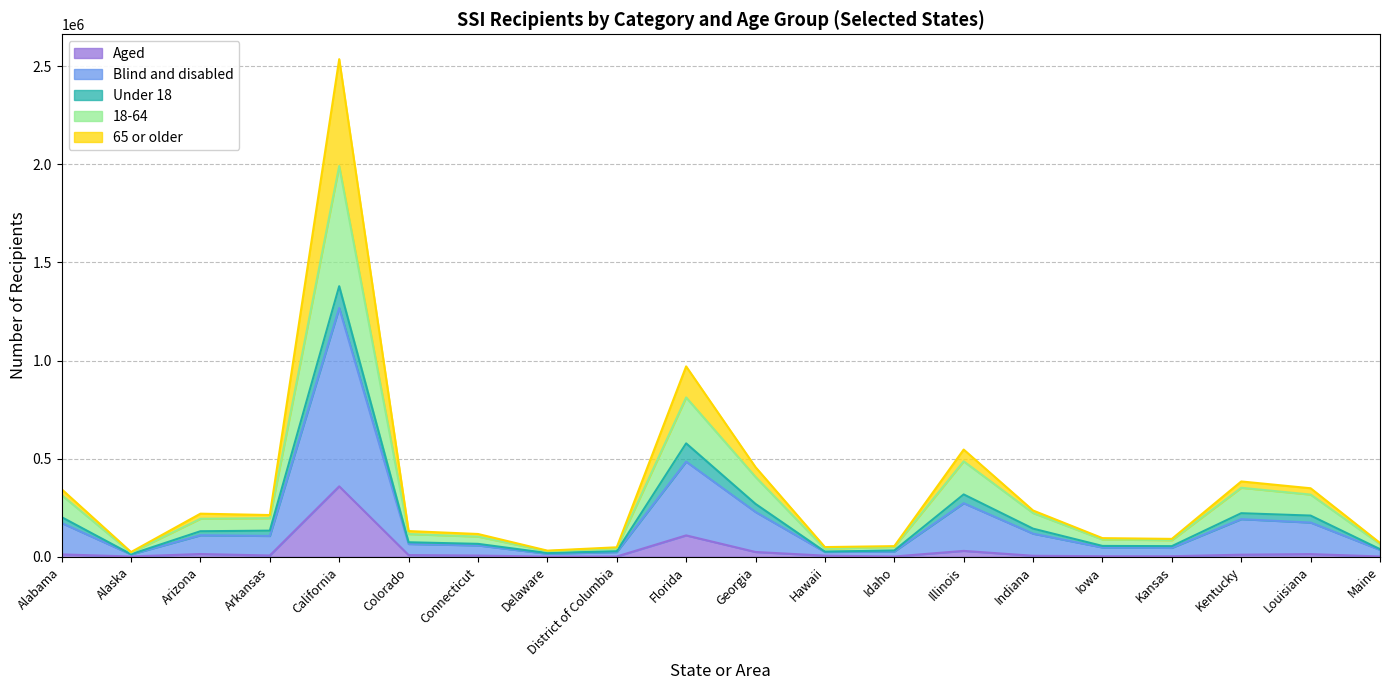

What is the label of the 20th point from the right?

Alabama